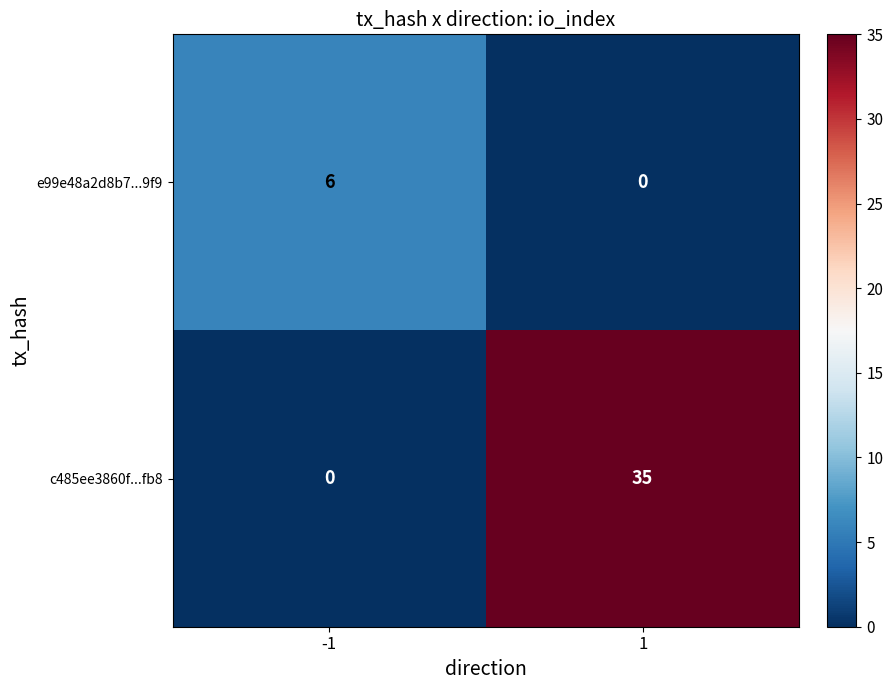

Reading left to right, what are all the values shown in this chart?

e99e48a2d8b7...9f9: -1=6	1=0
c485ee3860f...fb8: -1=0	1=35